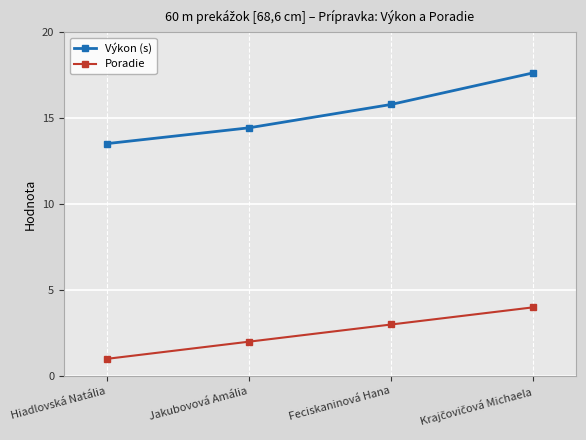

At which label is Poradie closest to 2?

Jakubovová Amália